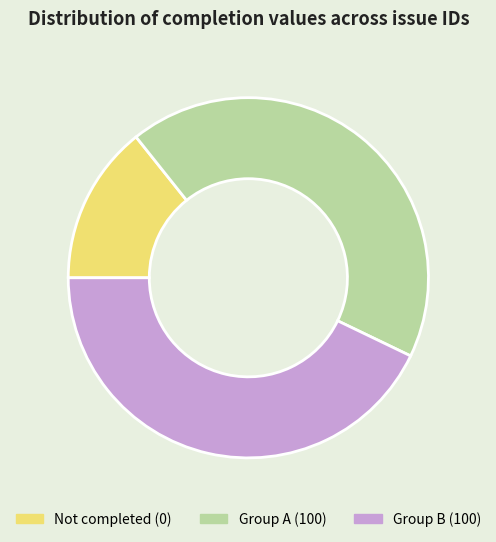

Is it true that Group B (100) is 43% of the pie?

True